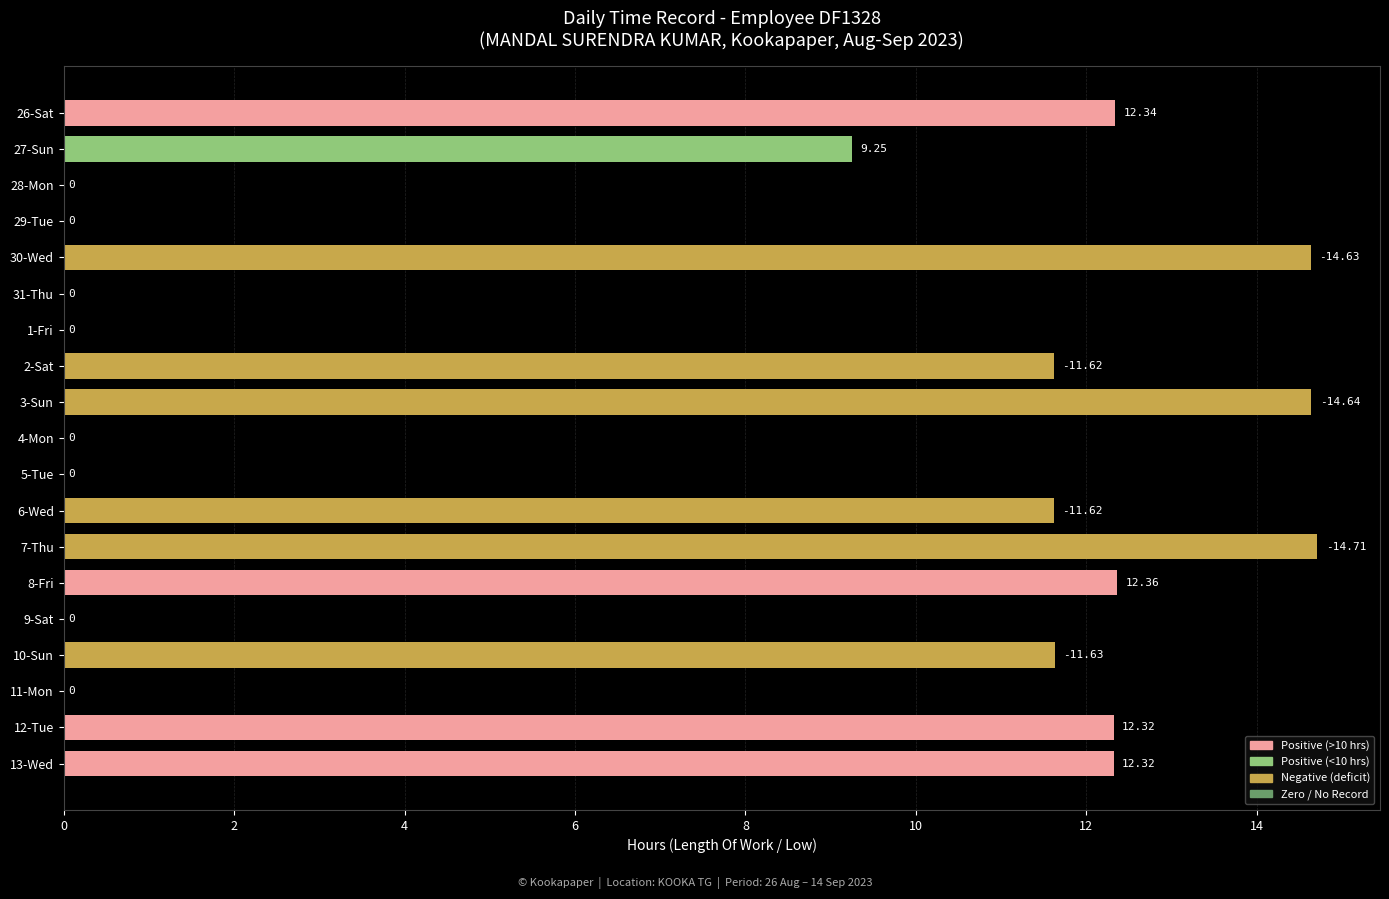

What is the ratio of the value at 27-Sun to the value at 12-Tue?

0.8